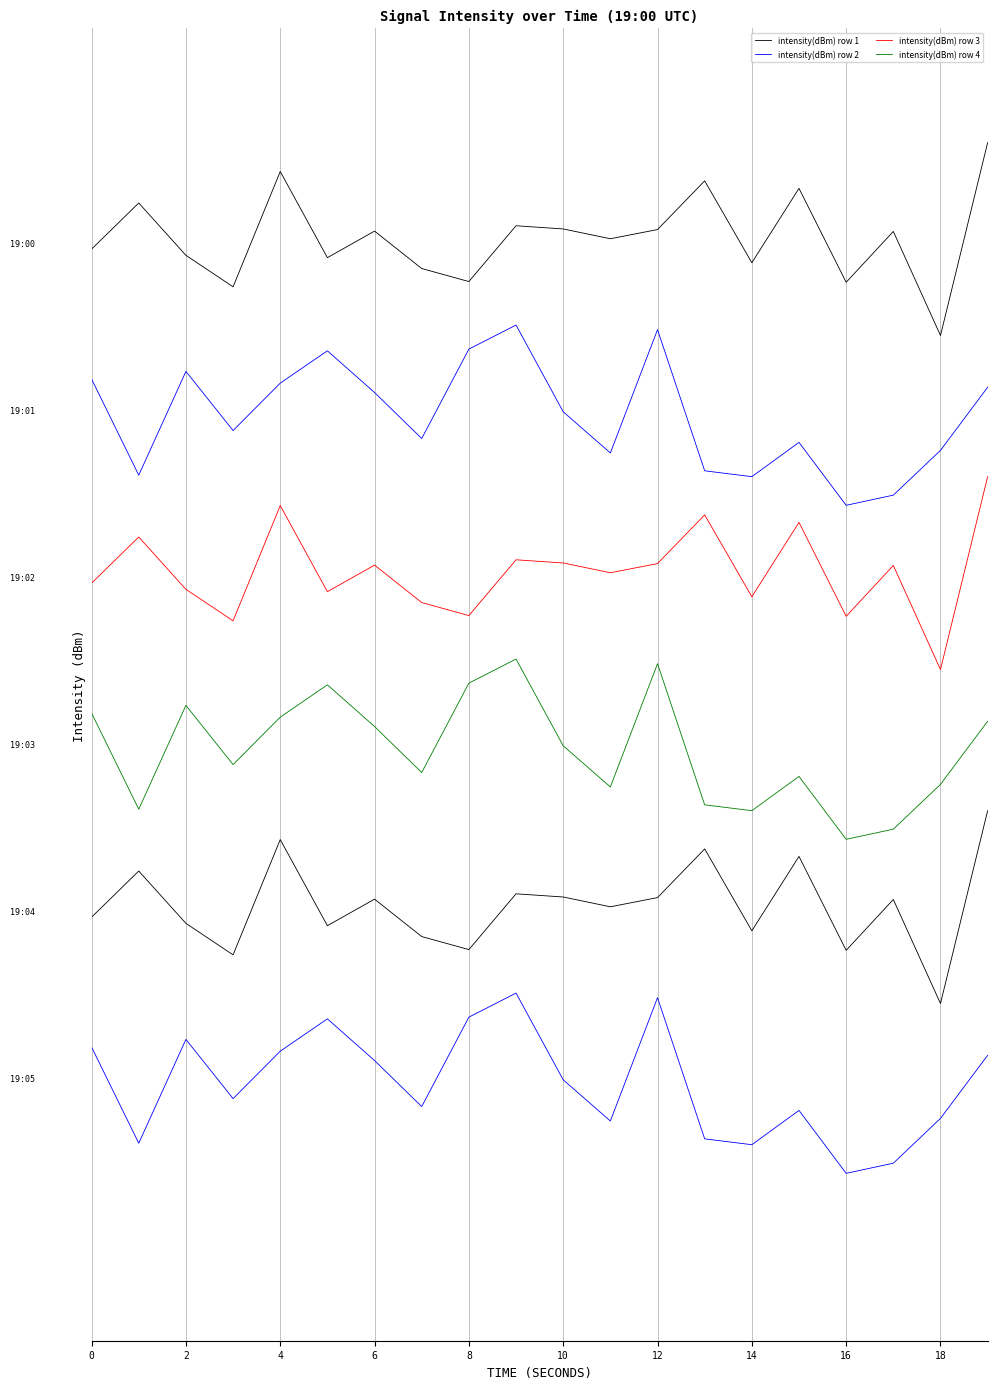

Reading right to left, list all the values displayed in this chart.

intensity(dBm) row 1: 2.1	-1.9	0.2	-0.8	1.1	-0.4	1.3	0.3	0.1	0.3	0.4	-0.8	-0.5	0.3	-0.3	1.5	-0.9	-0.3	0.8	-0.1
intensity(dBm) row 2: -3.0	-4.3	-5.3	-5.5	-4.2	-4.9	-4.8	-1.8	-4.4	-3.5	-1.7	-2.2	-4.1	-3.1	-2.3	-2.9	-3.9	-2.7	-4.9	-2.8
intensity(dBm) row 3: -4.9	-8.9	-6.8	-7.8	-5.9	-7.4	-5.7	-6.7	-6.9	-6.7	-6.6	-7.8	-7.5	-6.7	-7.3	-5.5	-7.9	-7.3	-6.2	-7.1
intensity(dBm) row 4: -10.0	-11.3	-12.3	-12.5	-11.2	-11.9	-11.8	-8.8	-11.4	-10.5	-8.7	-9.2	-11.1	-10.1	-9.3	-9.9	-10.9	-9.7	-11.9	-9.8